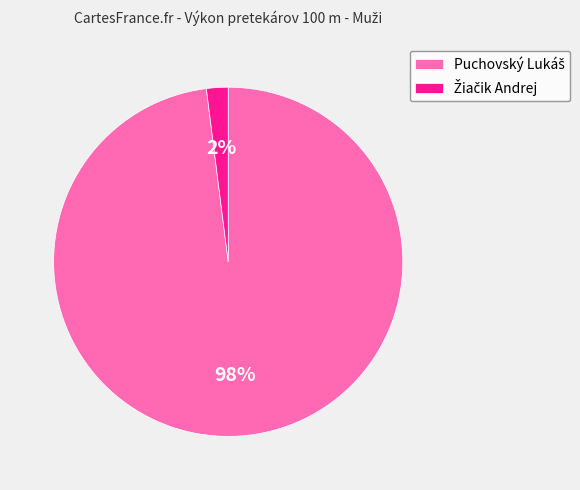

Count the number of slices in the pie.

2